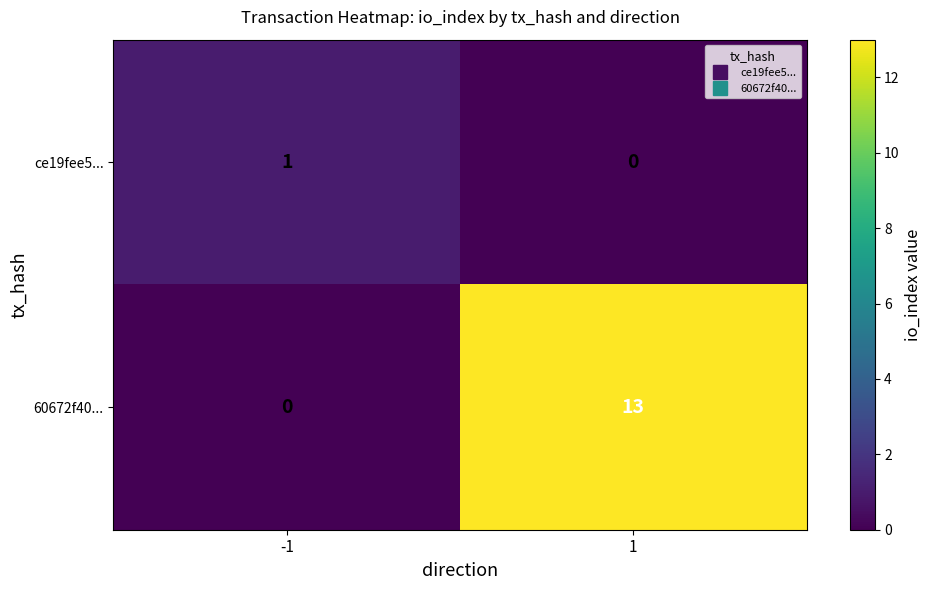

What is the sum of all 60672f40... values?

13